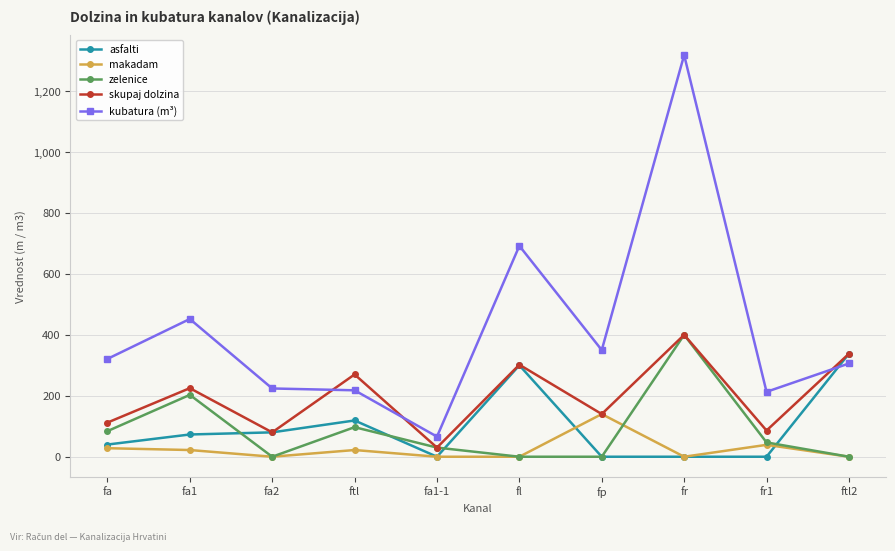

What is the difference between the second highest and minimum values in the skupaj dolzina series?

308